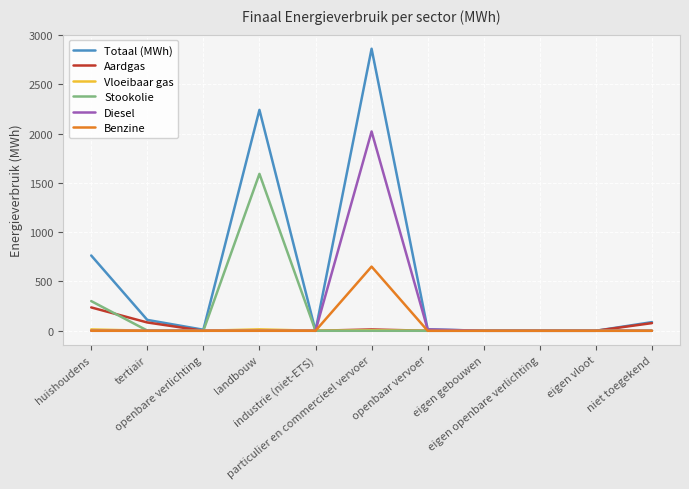

Rank the series by their maximum value, from lowest to highest.

Vloeibaar gas, Aardgas, Benzine, Stookolie, Diesel, Totaal (MWh)